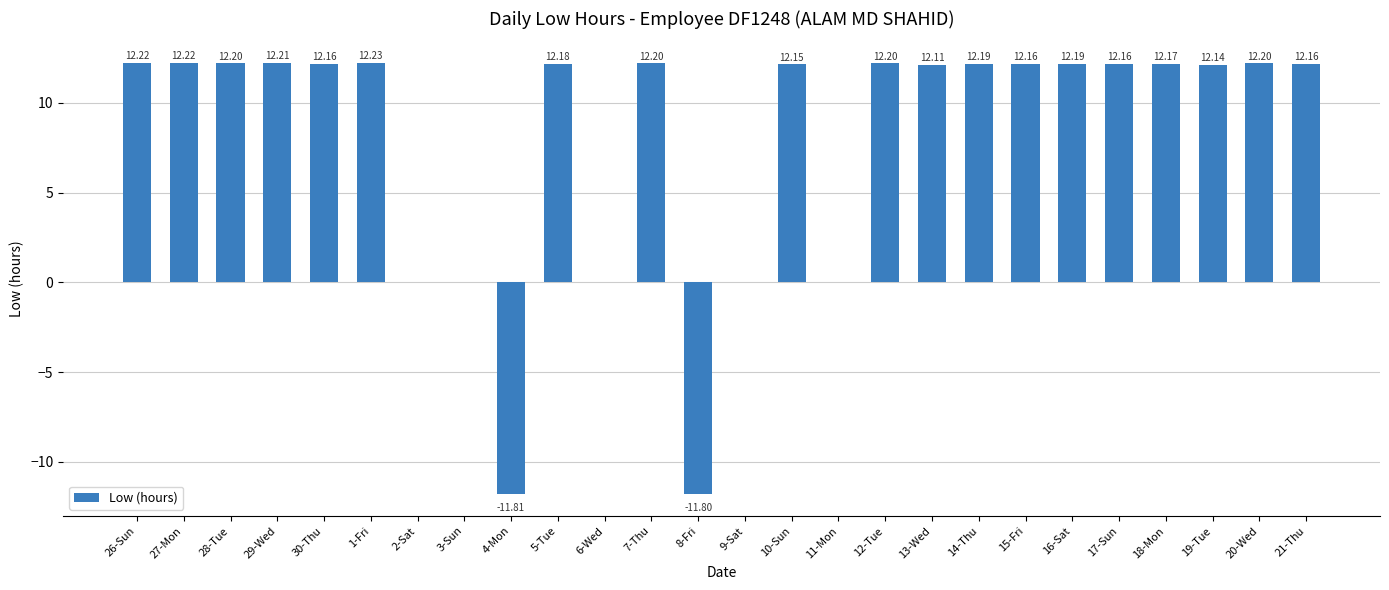

What is the change in value from 2-Sat to 19-Tue?

+12.1